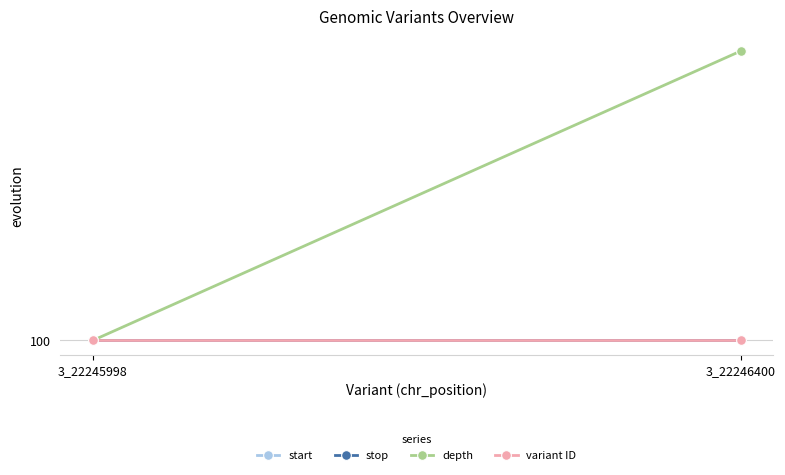

The depth series shows 105.9 at 3_22246400. True or false?

True